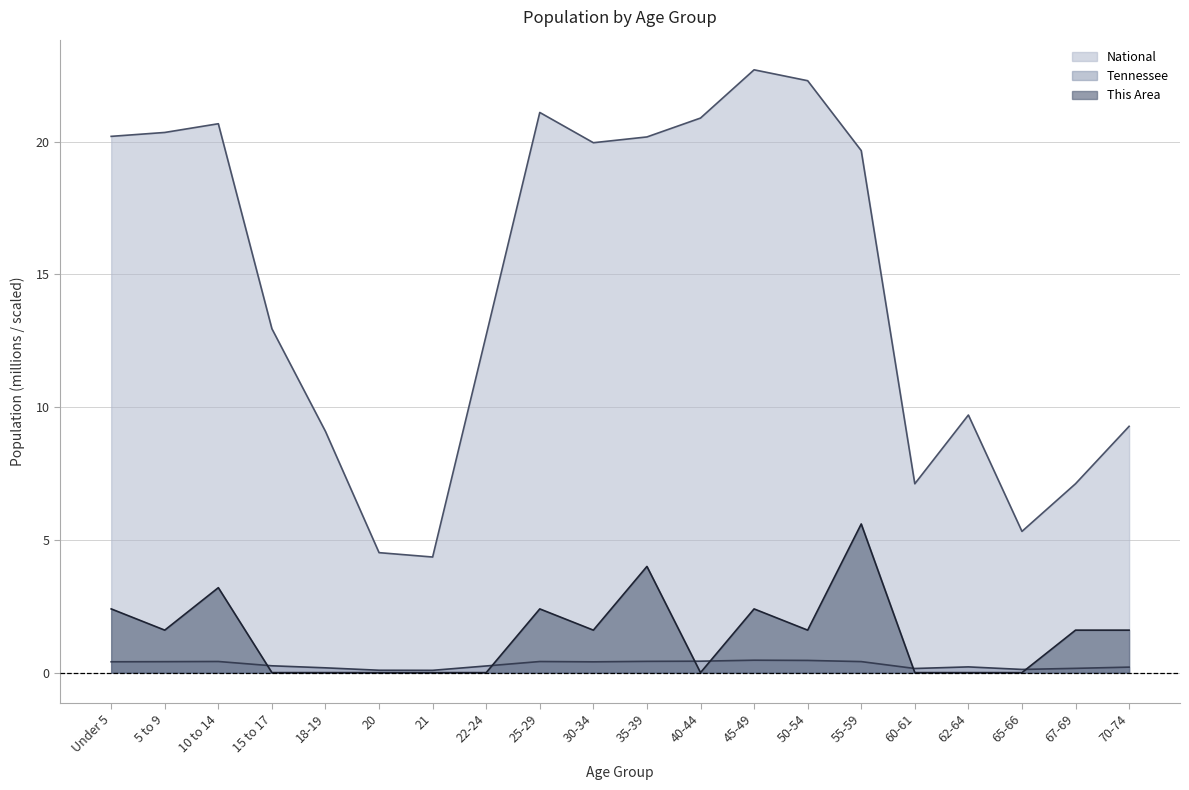

What is the difference between the maximum and minimum values in the National series?

18.4